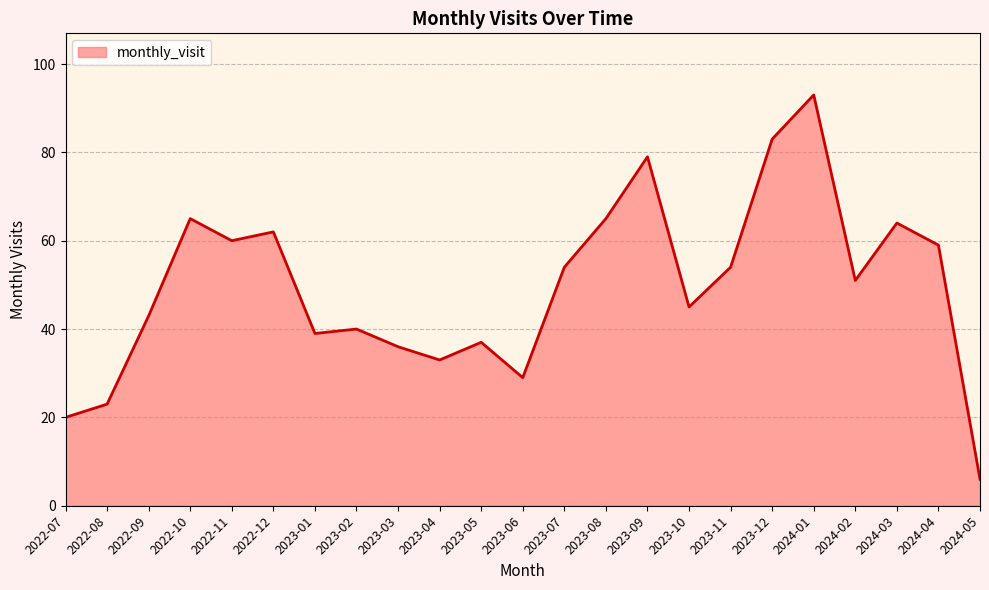

Between 2023-08 and 2023-06, which is larger?

2023-08